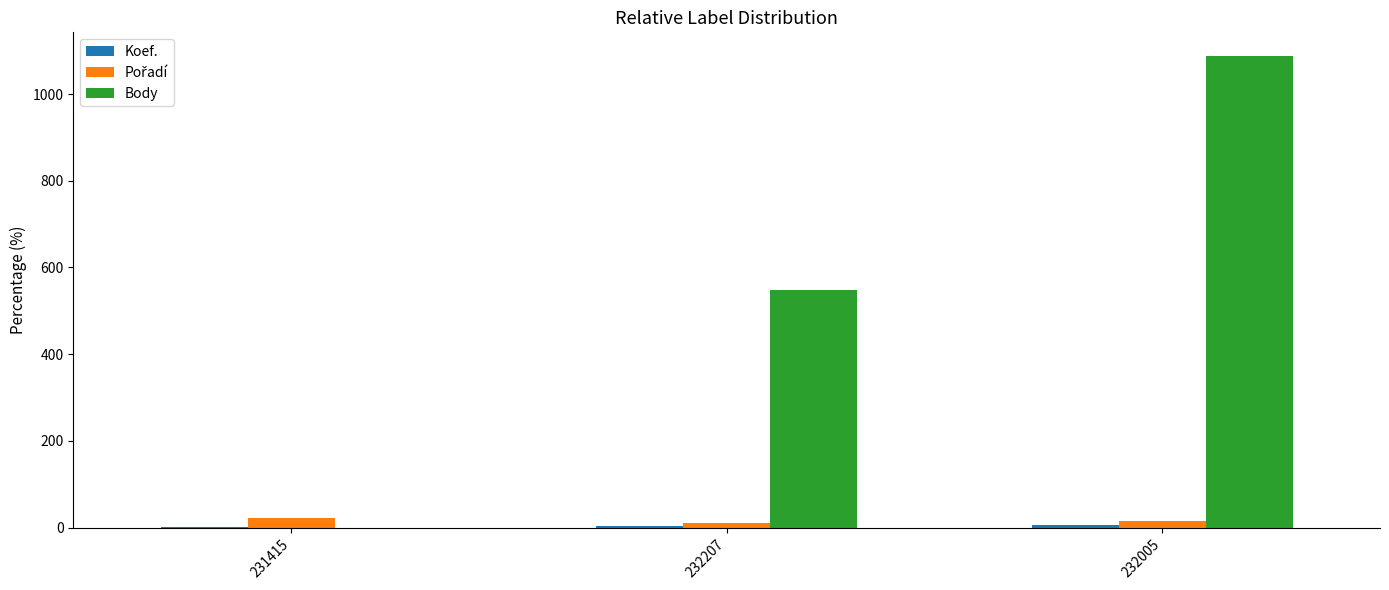

Which series has the largest total across all categories?

Body